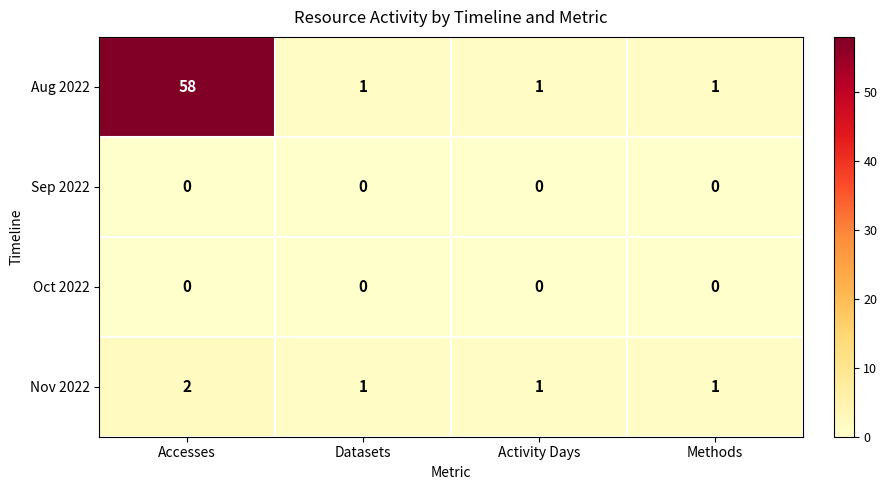

Reading left to right, what are all the values shown in this chart?

Aug 2022: Accesses=58	Datasets=1	Activity Days=1	Methods=1
Sep 2022: Accesses=0	Datasets=0	Activity Days=0	Methods=0
Oct 2022: Accesses=0	Datasets=0	Activity Days=0	Methods=0
Nov 2022: Accesses=2	Datasets=1	Activity Days=1	Methods=1